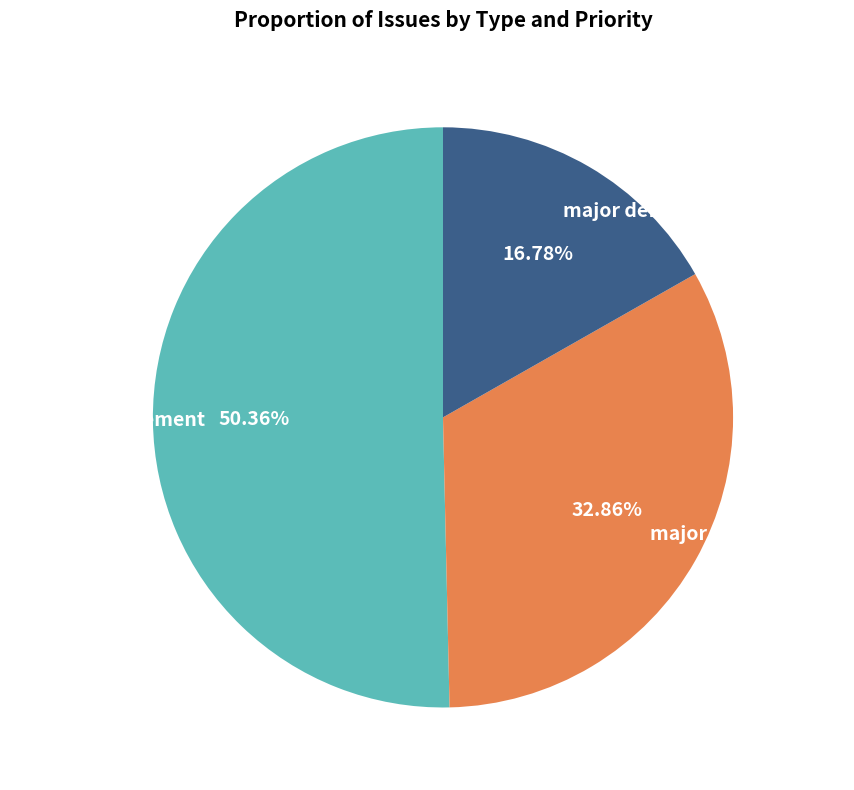

Rank the categories by value from highest to lowest.

minor enhancement, major enhancement, major defect